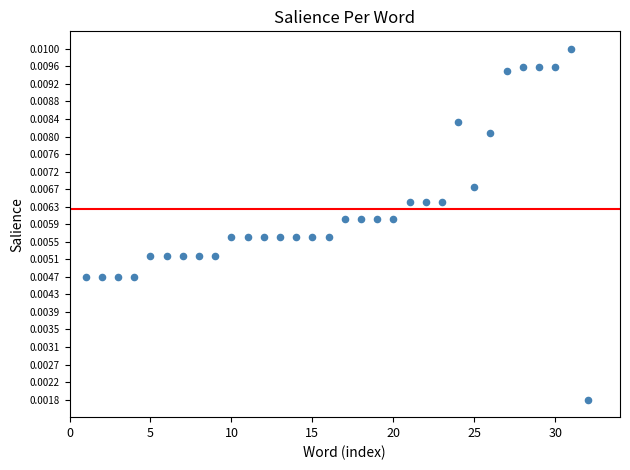

What is the range of X values (max minus min)?

31.0